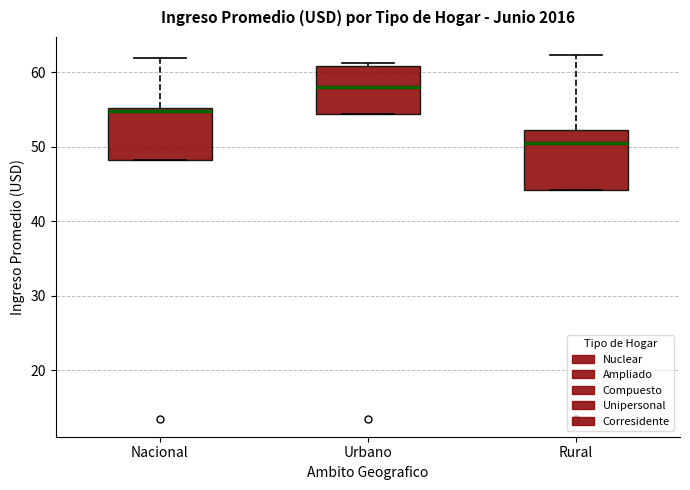

Reading left to right, read every box against the y-axis: the position of its median line, the range the box covers, and the ends of its whiskers. The values are not printed on the chart, so give them approximately, as read against the axis.

Nacional: median 55 (just below the box's upper edge), box 48 to 55, whiskers 48 to 62
Urbano: median 58, box 54 to 61, whiskers 54 to 61 (just above the box's upper edge)
Rural: median 50, box 44 to 52, whiskers 44 to 62